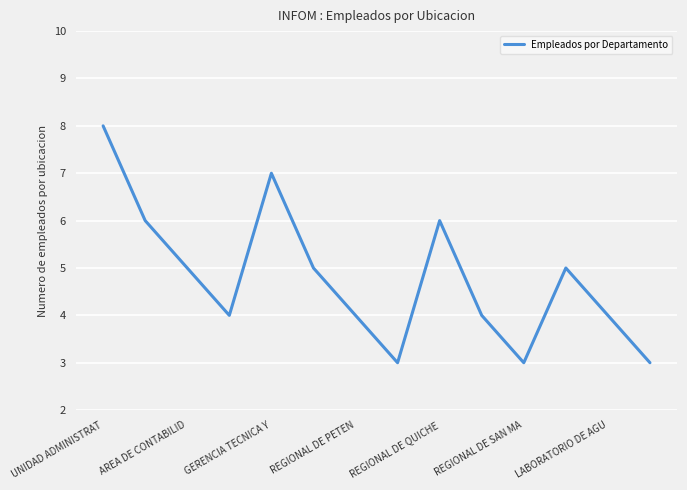

What is the difference between the maximum and minimum values?

5